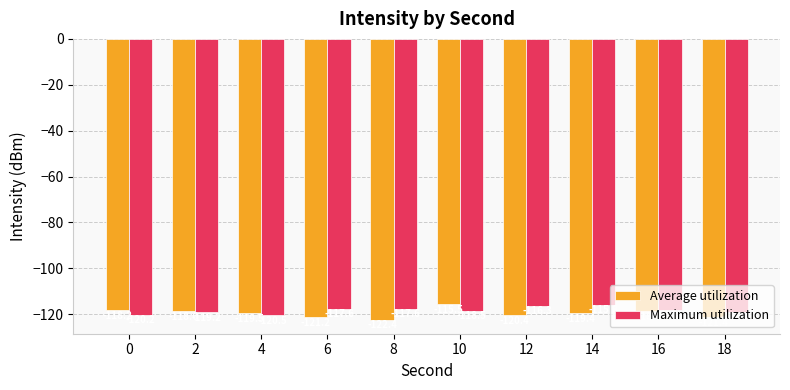

What is the value of the Average utilization bar at the 6th from the left?

-115.5